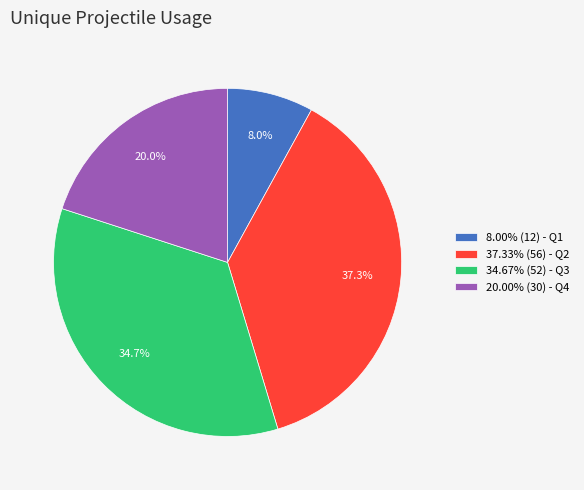

How many segments does this pie chart have?

4